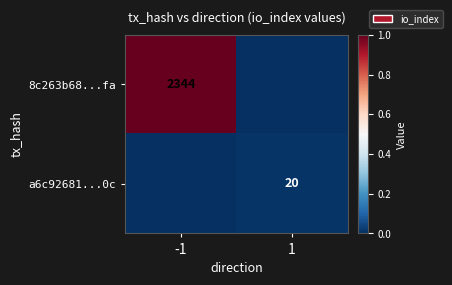

How many distinct data groups are displayed?

2